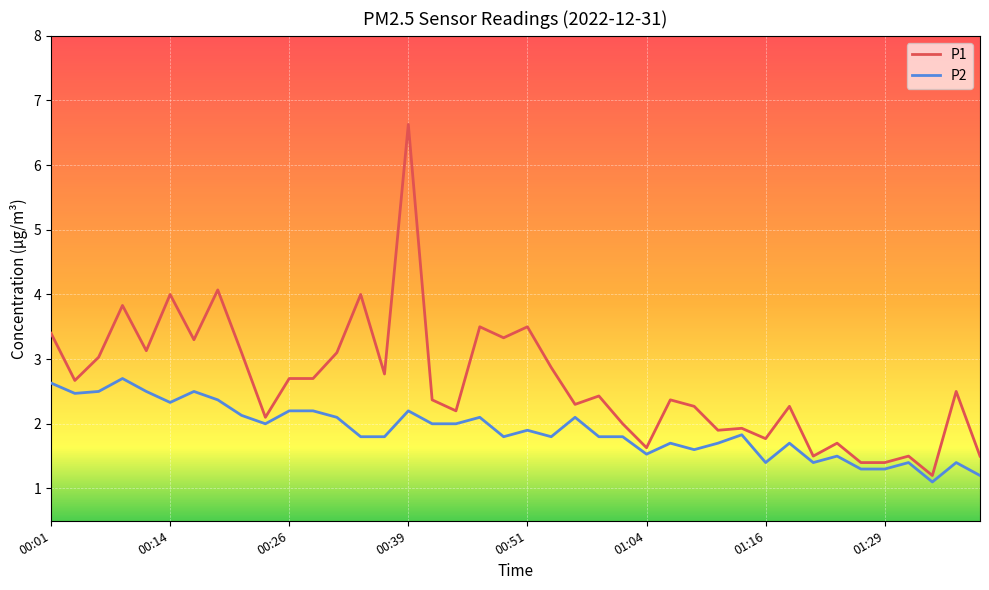

Which series has the largest total across all categories?

P1